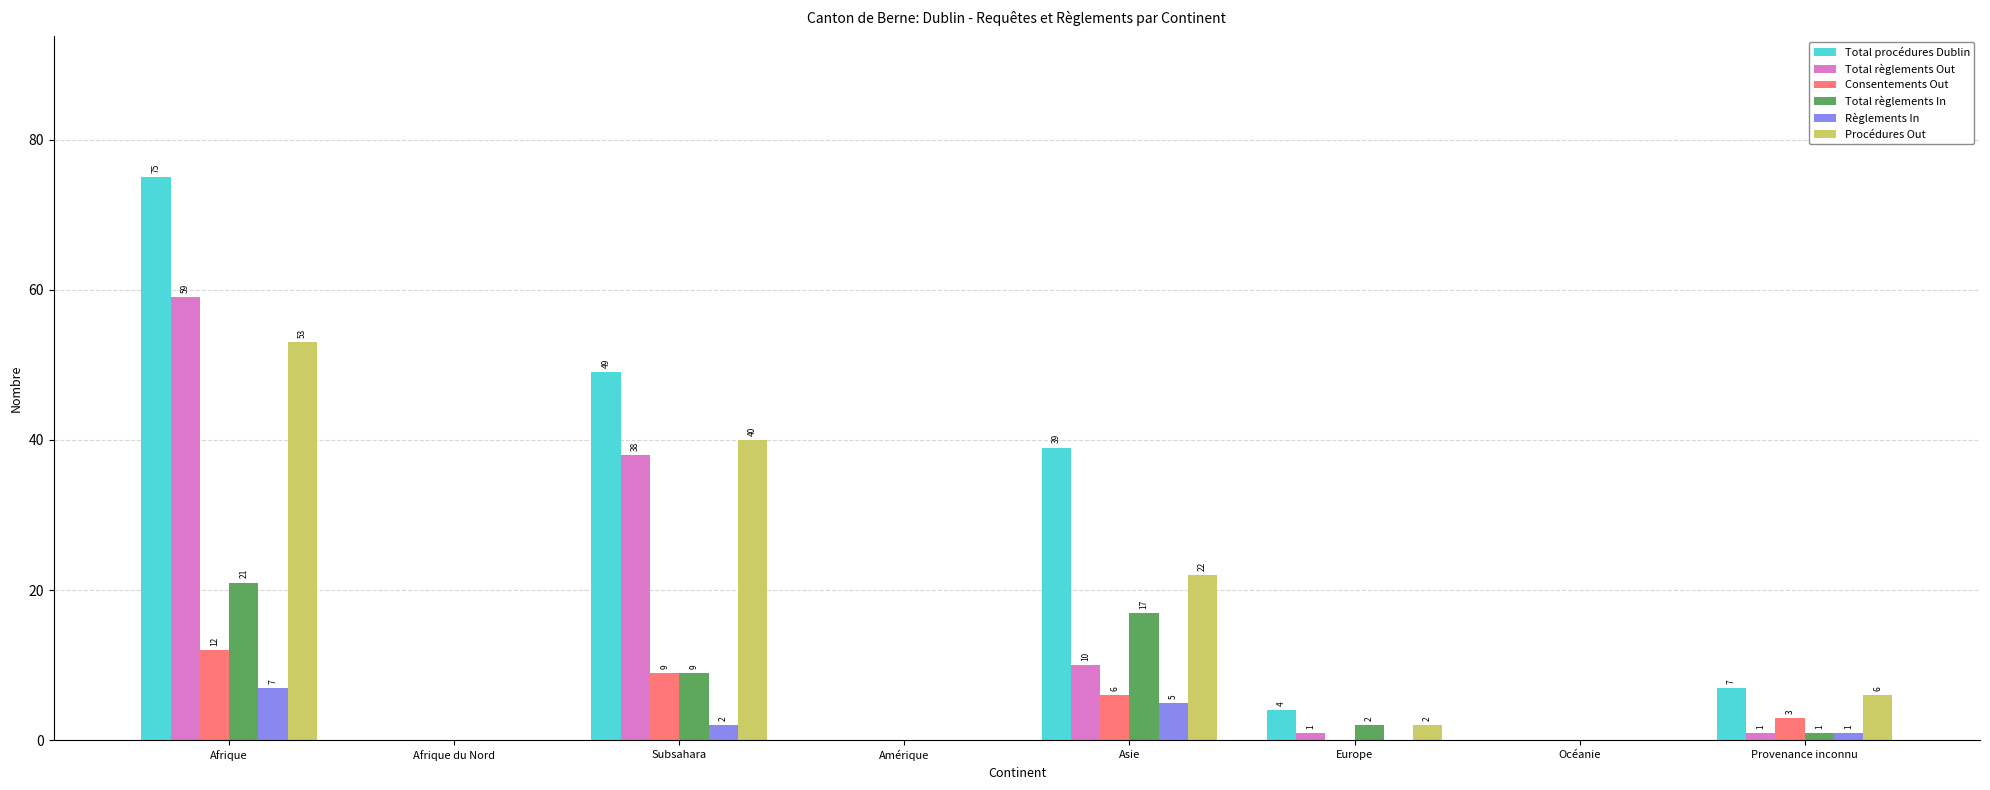

What are all the series names shown in the legend?

Total procédures Dublin, Total règlements Out, Consentements Out, Total règlements In, Règlements In, Procédures Out